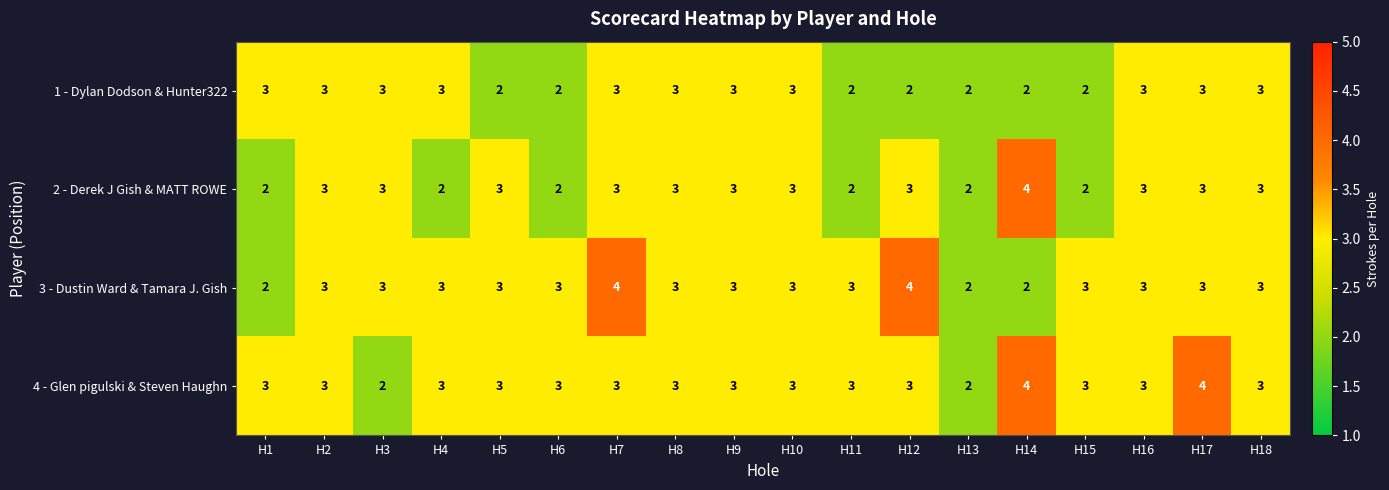

Read the 2 - Derek J Gish & MATT ROWE value at H10.

3